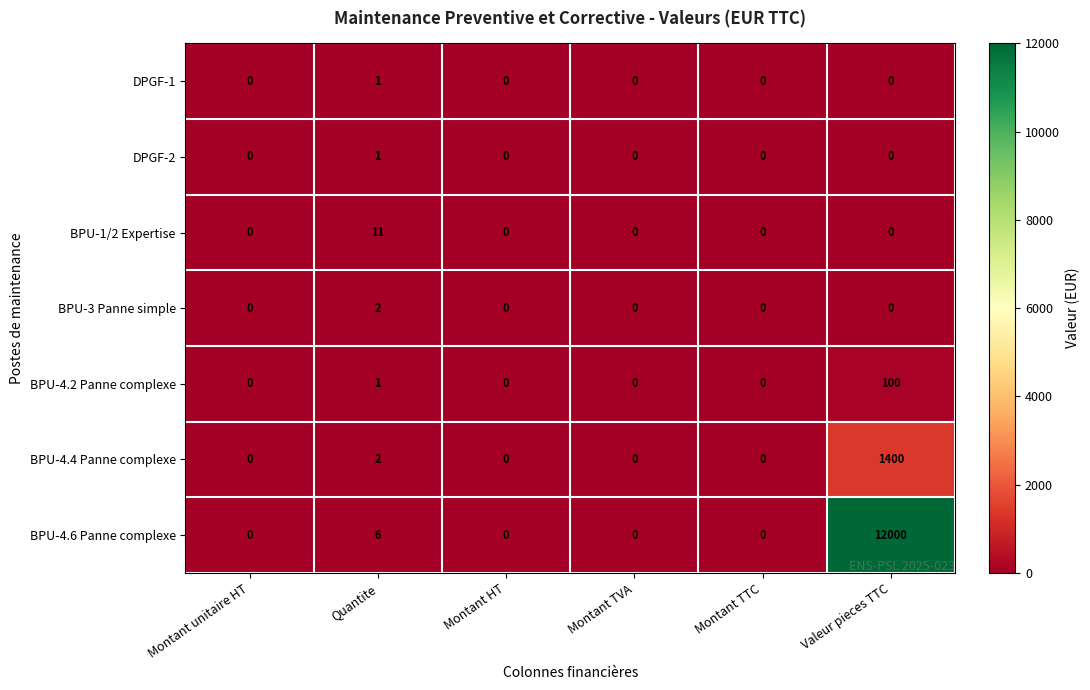

Which category has the highest value in the BPU-3 Panne simple series?

Quantite